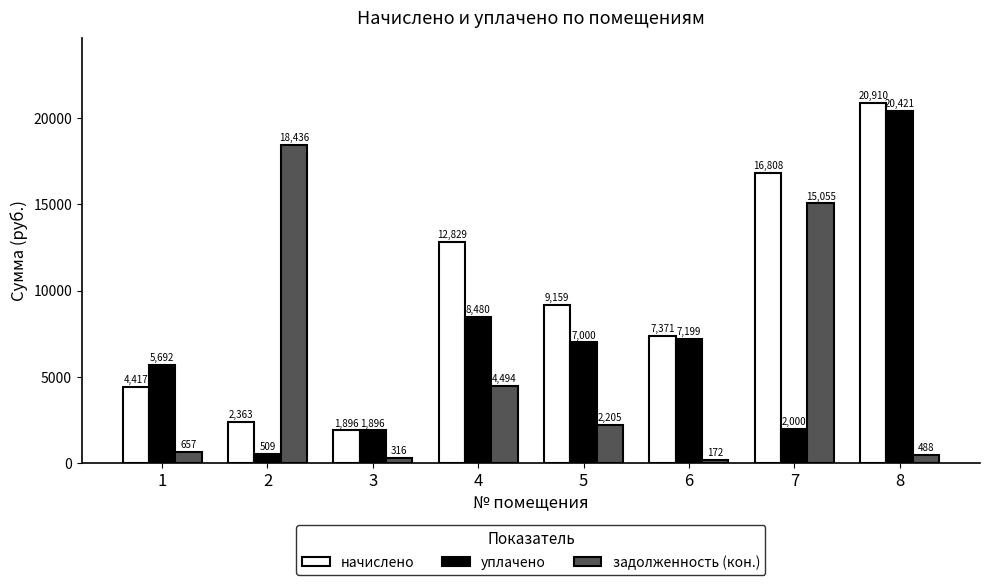

What is the spread (max minus min) of values at 1?

5035.0